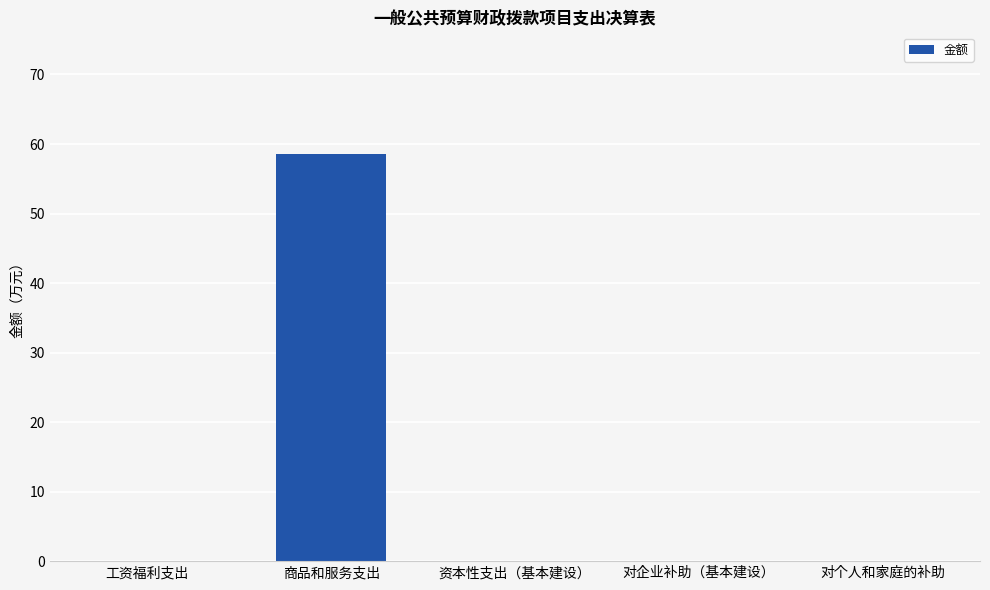

The chart shows a value of 0.0 at 工资福利支出. True or false?

True